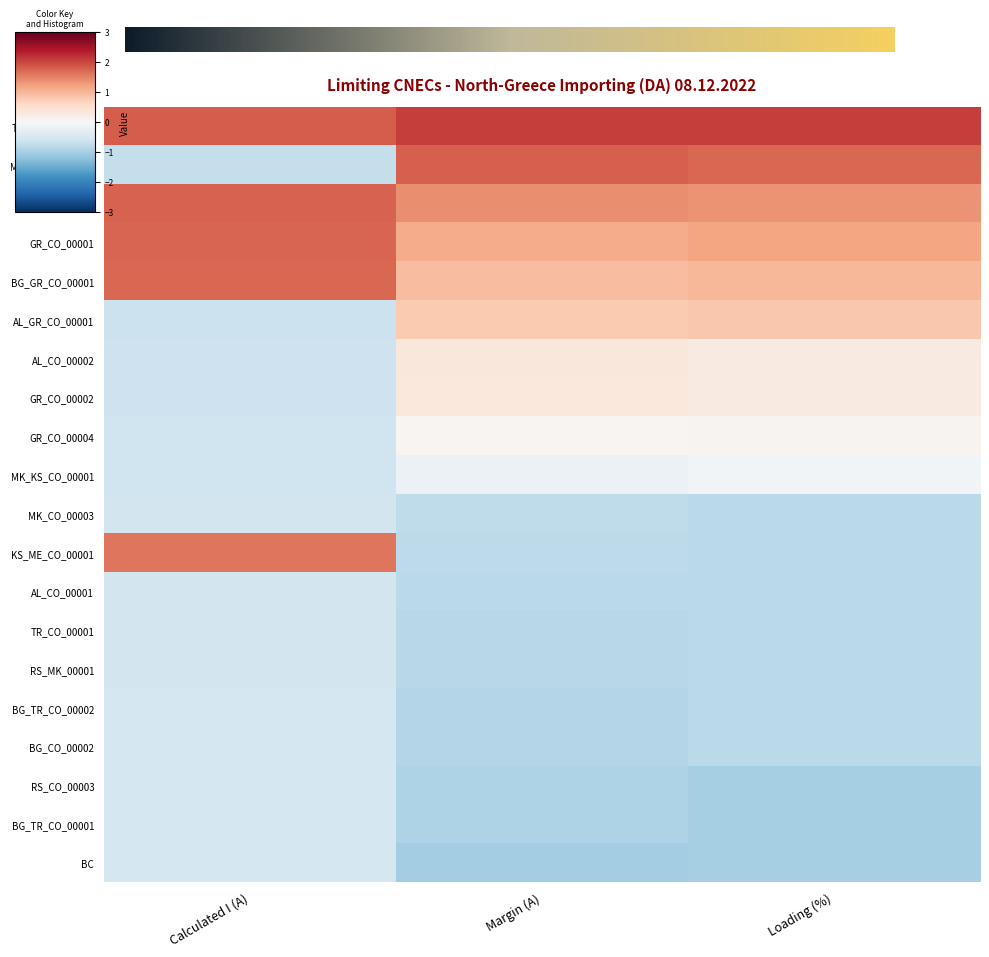

At how many categories does at least one series exceed 1?

3